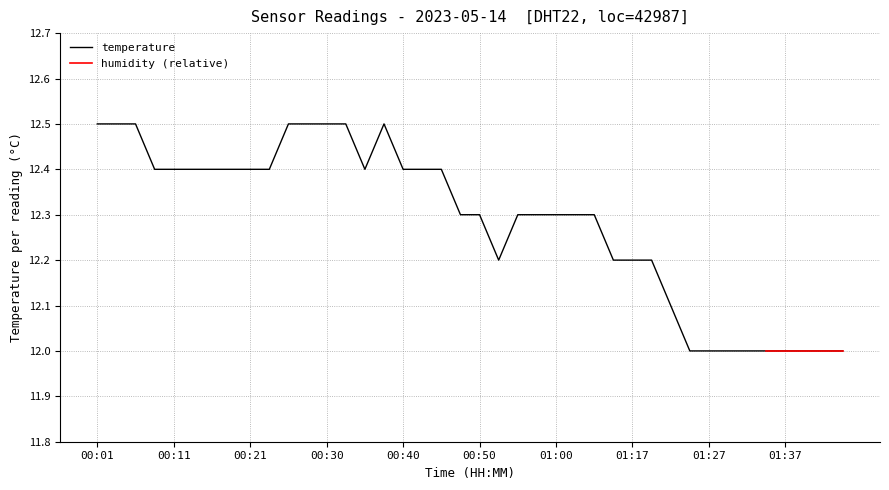

Rank the categories by value from highest to lowest.

00:01, 00:04, 00:06, 00:26, 00:28, 00:30, 00:33, 00:38, 00:09, 00:11, 00:13, 00:16, 00:18, 00:21, 00:23, 00:35, 00:40, 00:43, 00:45, 00:48, 00:50, 00:55, 00:58, 01:00, 01:03, 01:06, 00:53, 01:14, 01:17, 01:19, 01:22, 01:24, 01:27, 01:30, 01:32, 01:35, 01:37, 01:40, 01:42, 01:45